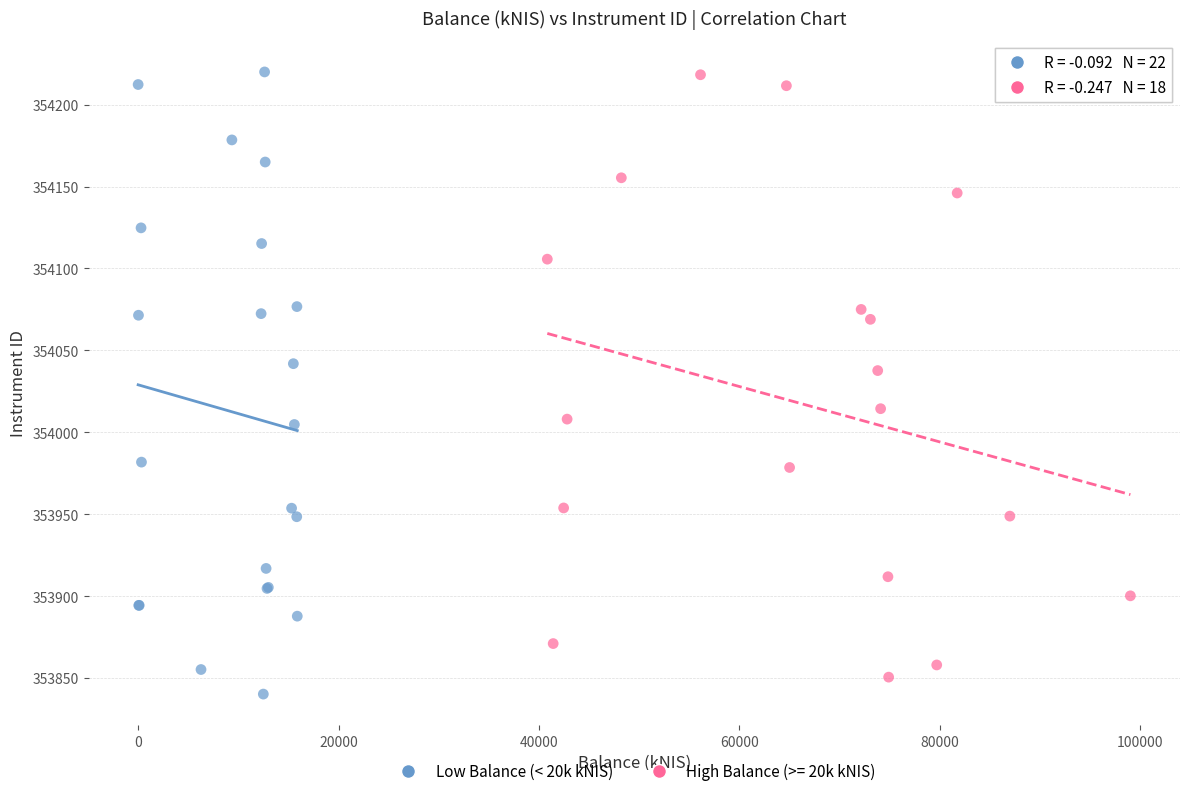

What are all the series names shown in the legend?

Low Balance (< 20k kNIS), High Balance (>= 20k kNIS)